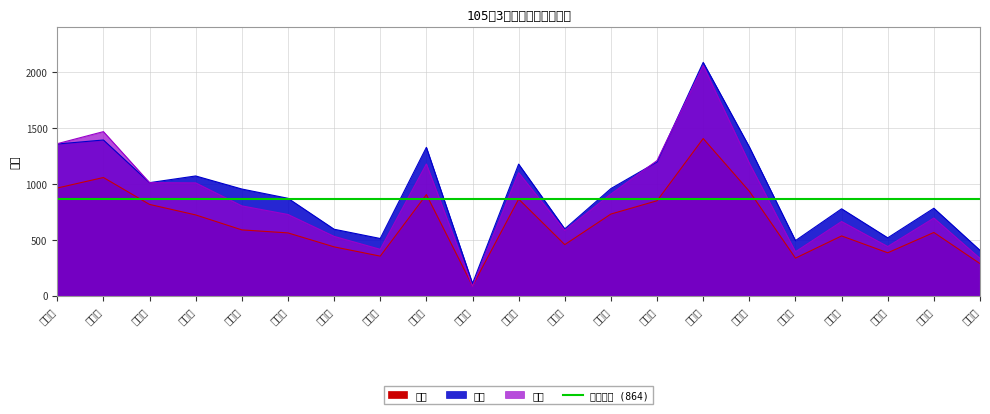

At which category is the sum across all series the highest?

永和里